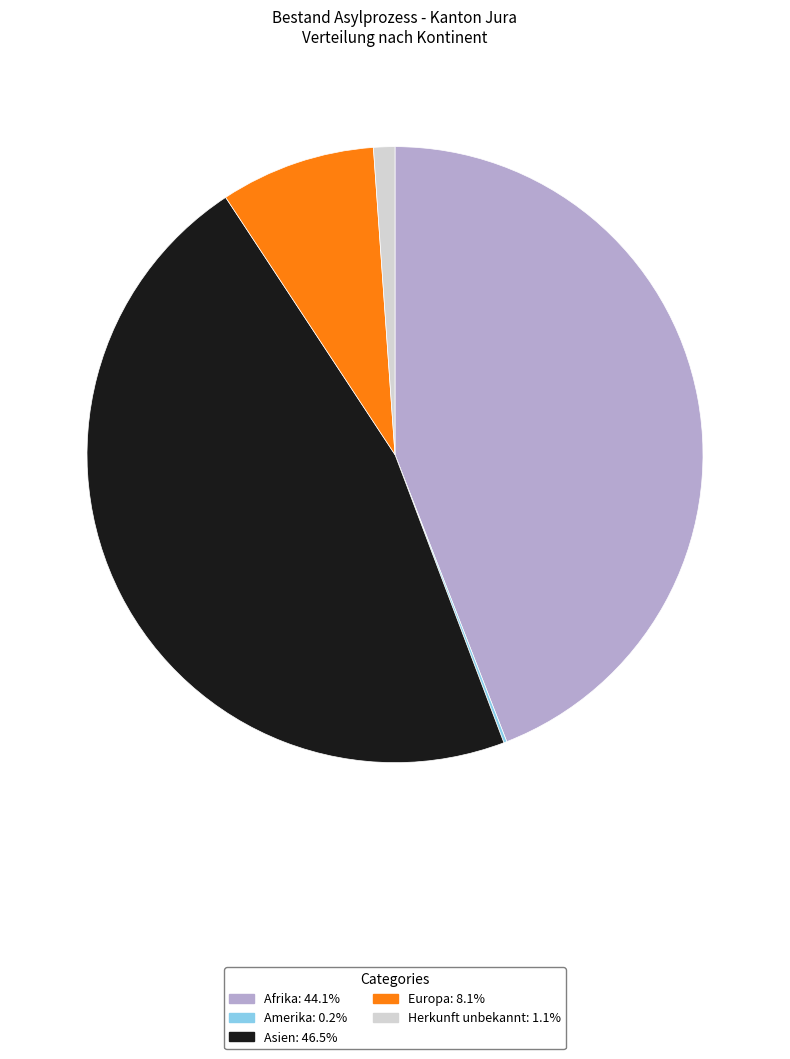

Is there any slice that represents more than half of the pie?

No